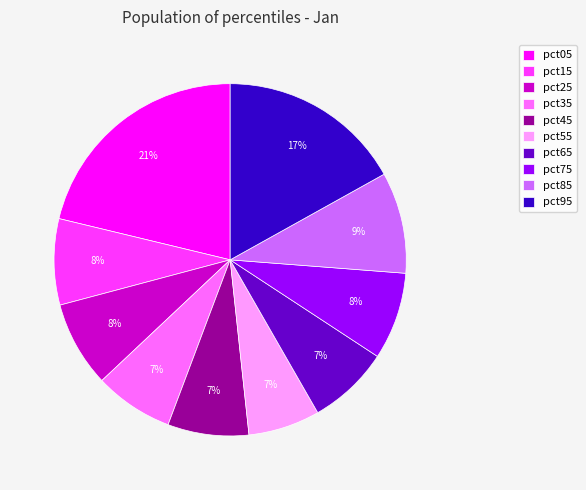

To the nearest percent, what is the combined percentage of pct85 and pct75?

17%